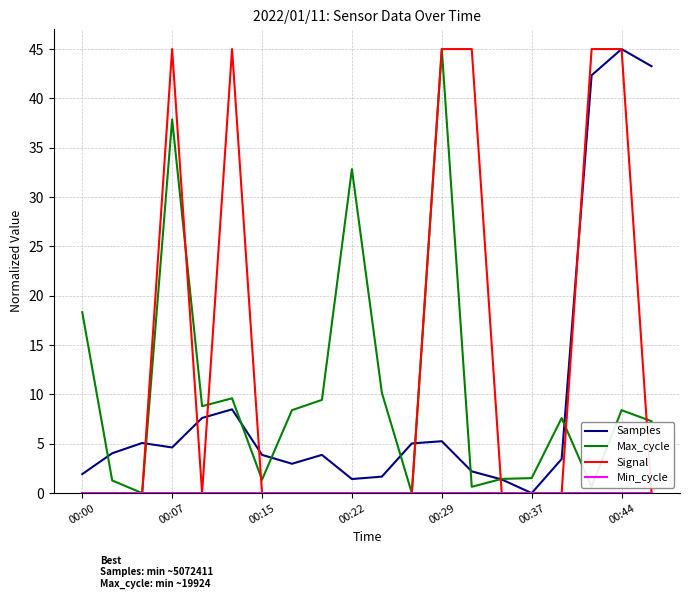

How many interior local peaks does the Samples series have?

5